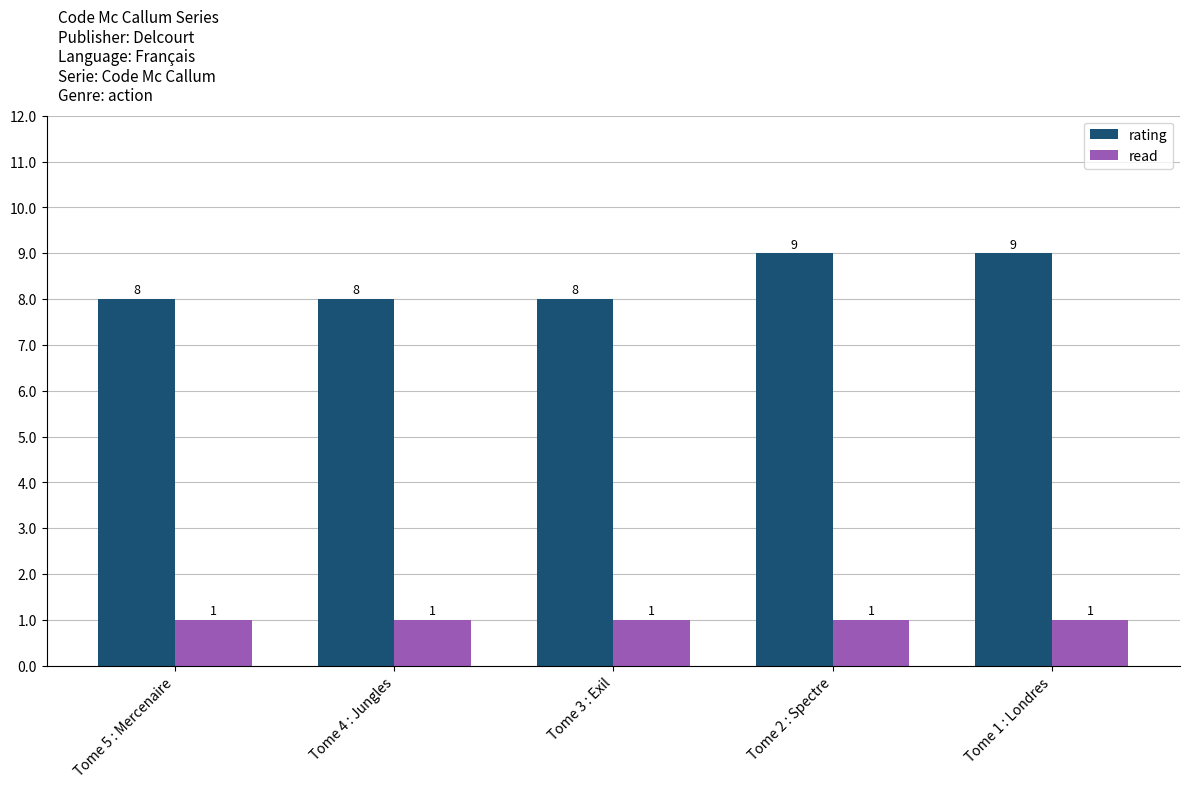

Count the number of data series in this chart.

2